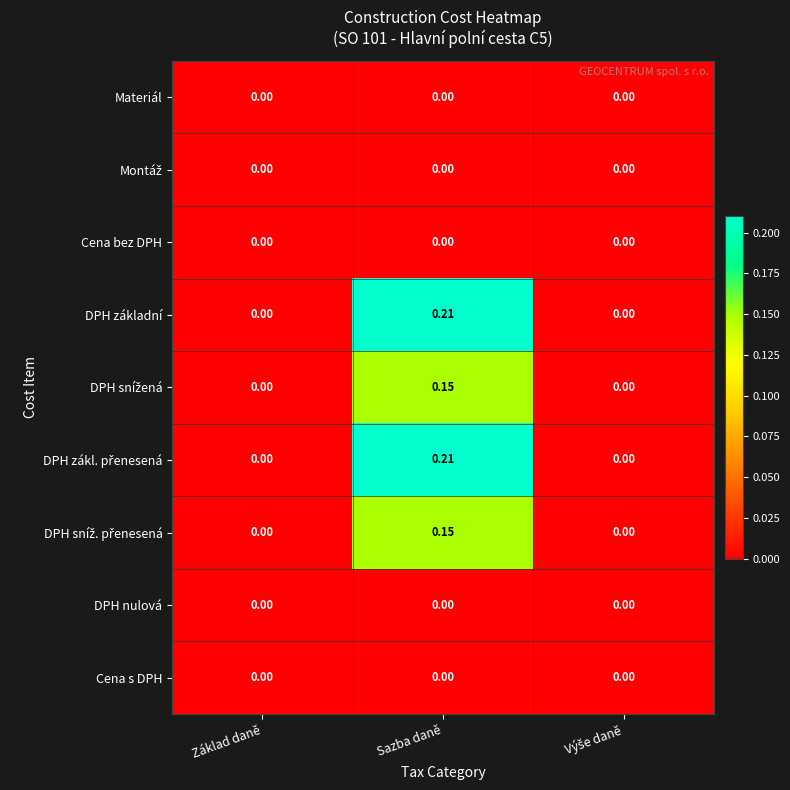

Which label corresponds to the largest value in the chart?

Sazba daně